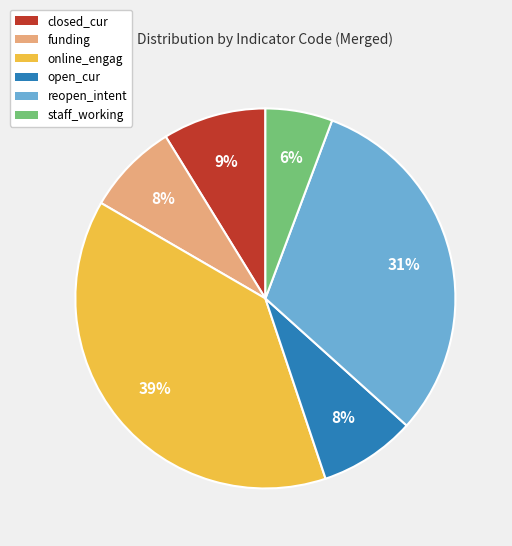

Is it true that funding is 23% of the pie?

False